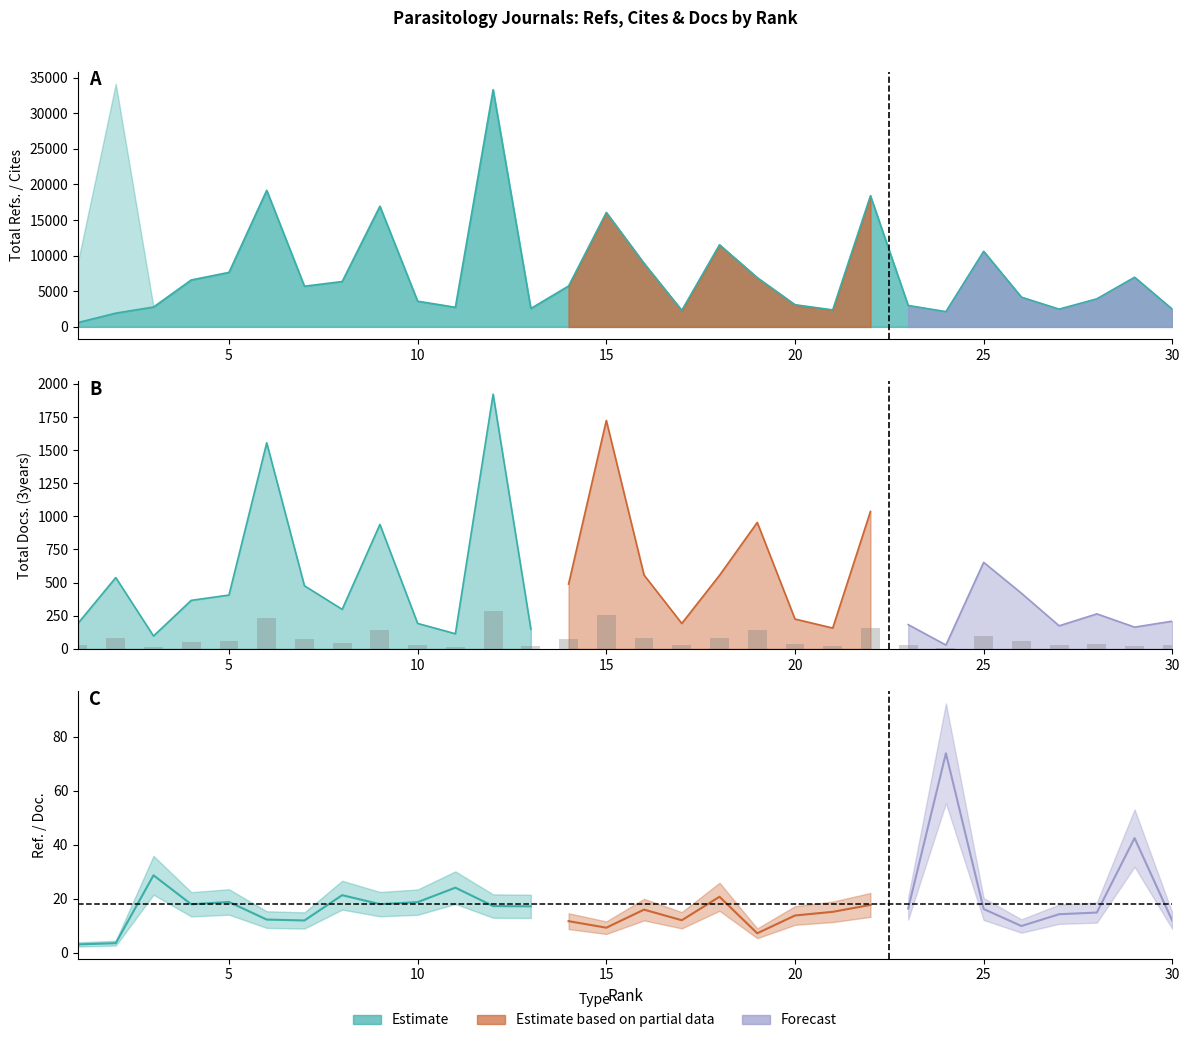

What is the value of the Total Refs. bar at the 19th from the left?

6910.0